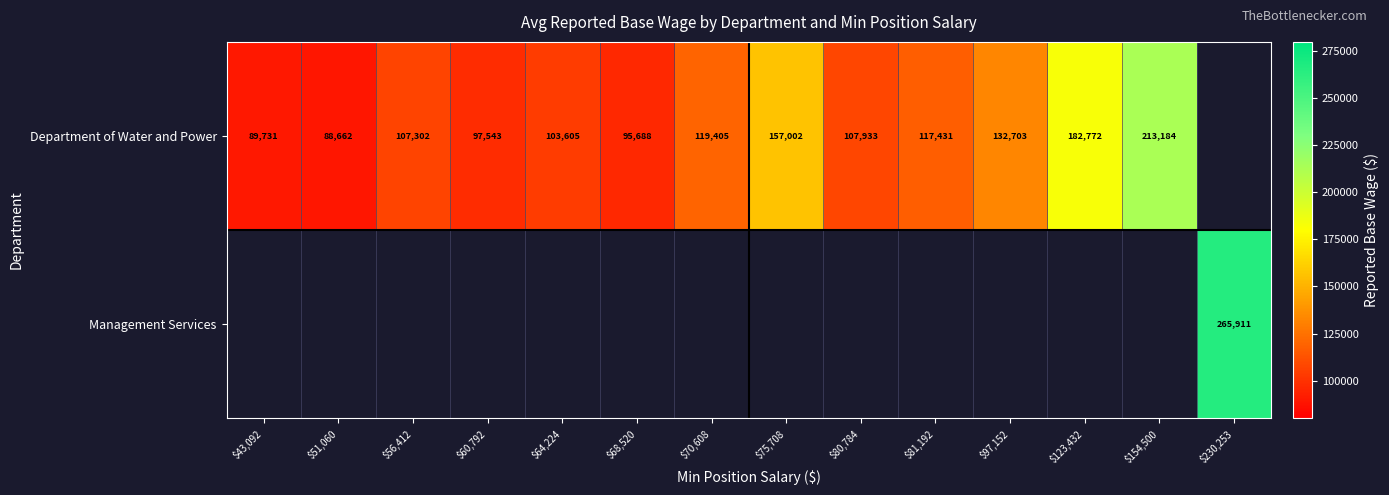

Is it true that Management Services equals 453469 at $230,253?

False